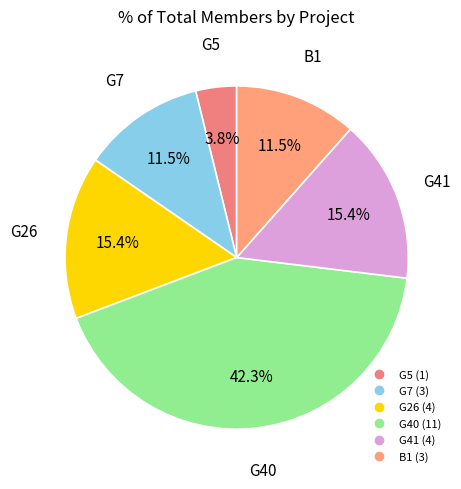

Approximately how many times larger is the value at G40 compared to B1?

3.7